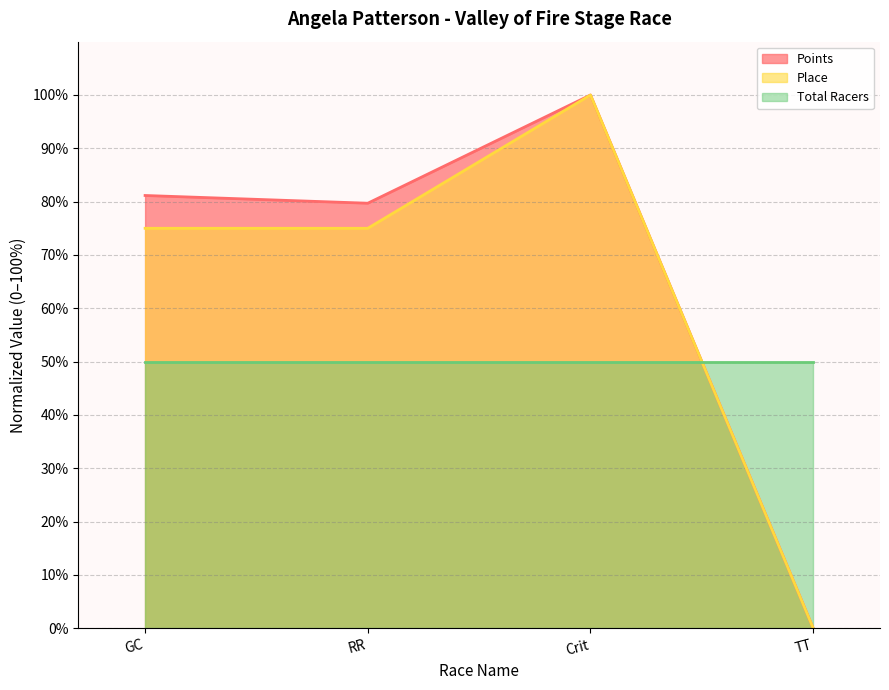

How many lines are shown in the chart?

3